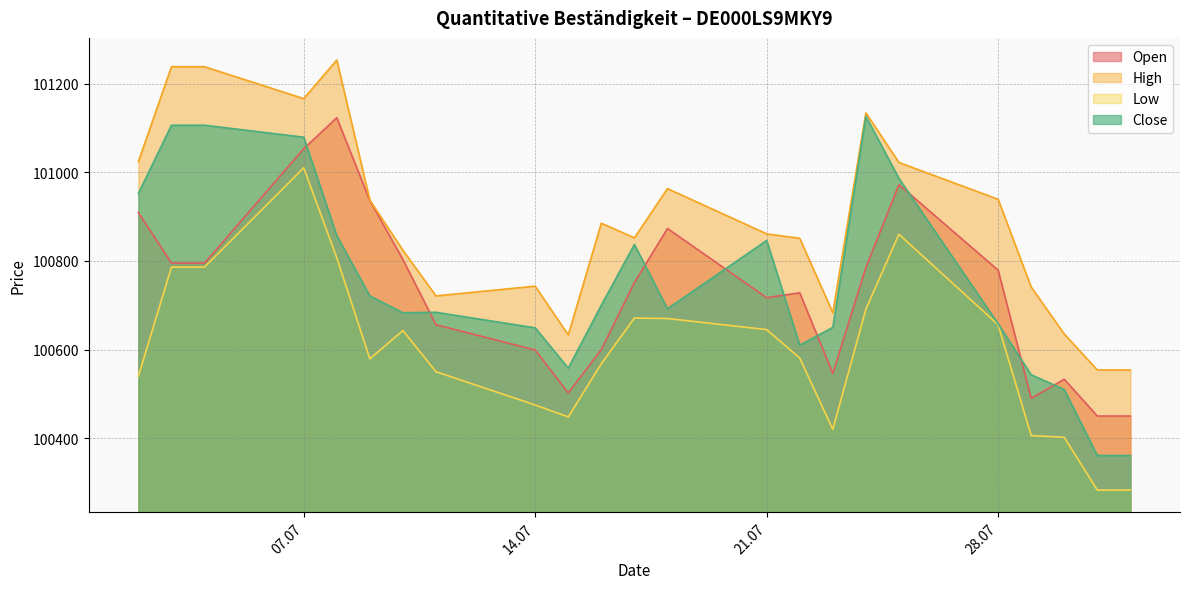

Which series has the widest spread of values?

Close